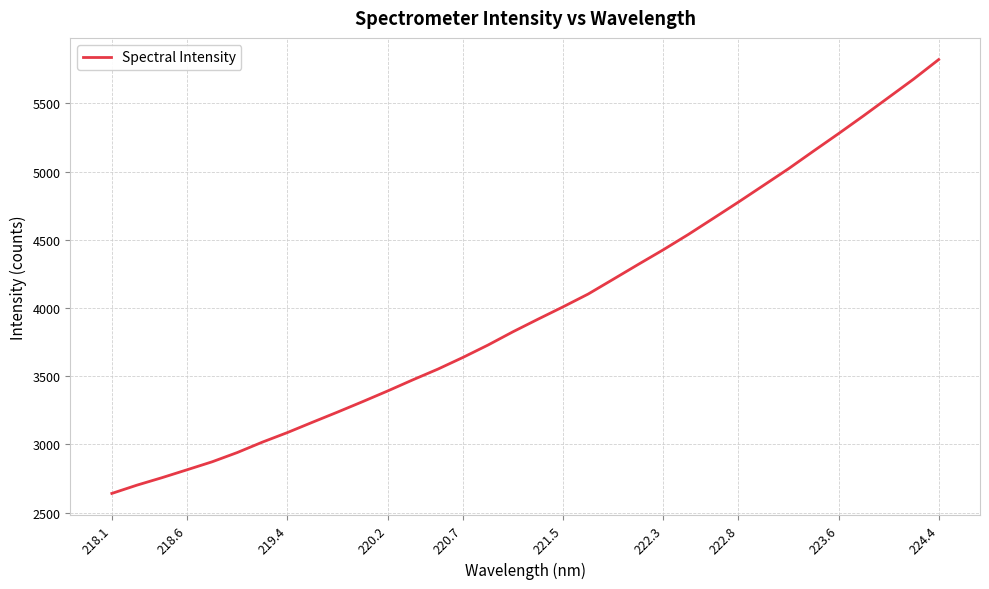

Count the number of values greater than 3918.

17